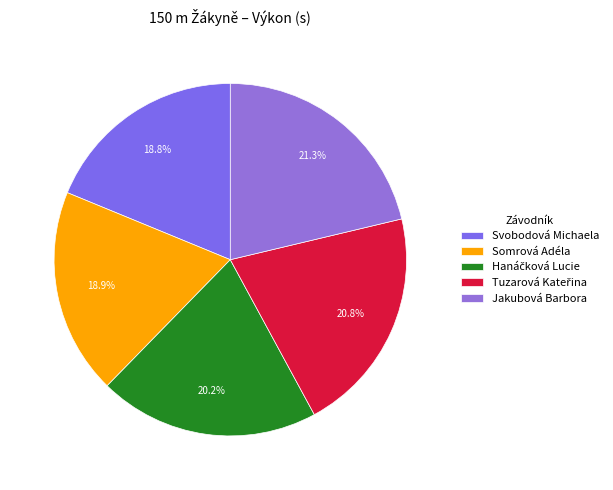

Does Somrová Adéla represent more than half of the total?

No